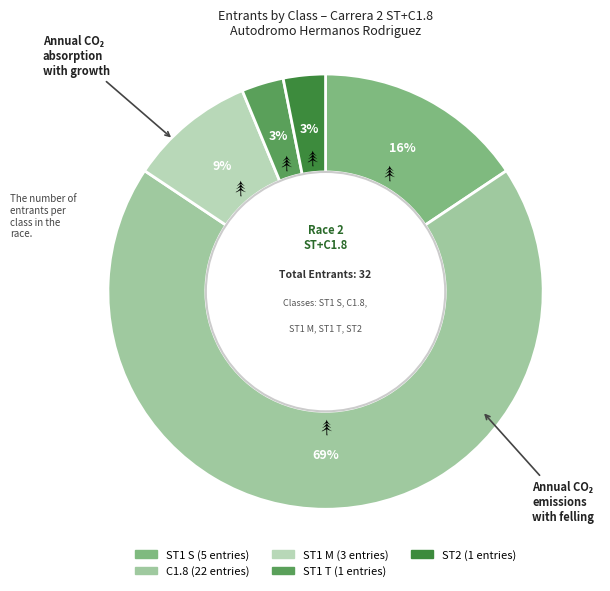

Count the number of slices in the pie.

5